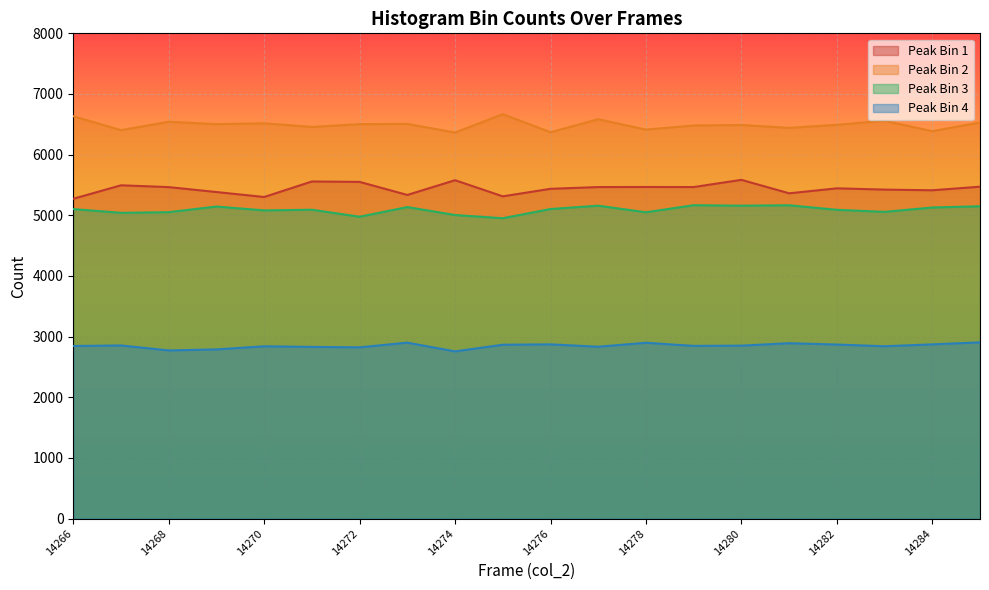

Which series has the largest total across all categories?

Peak Bin 2